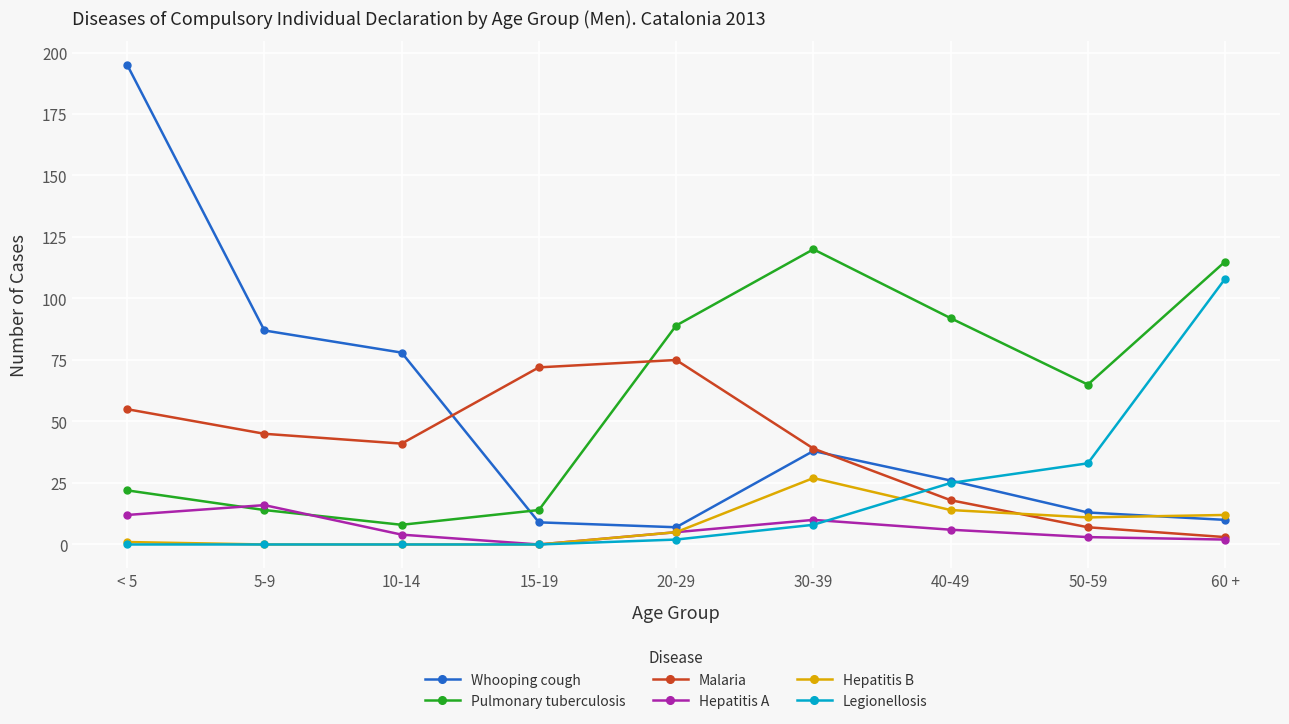

Does the chart display data point markers on the line(s)?

Yes